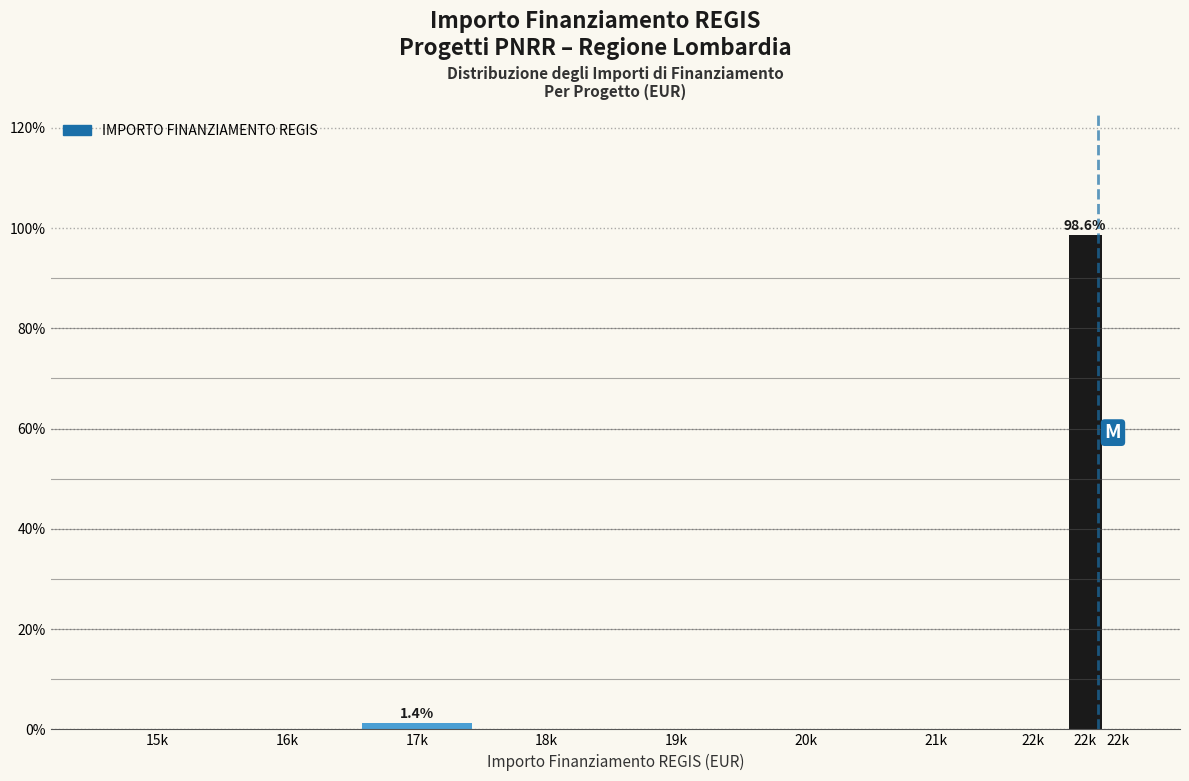

Are the bars horizontal?

No